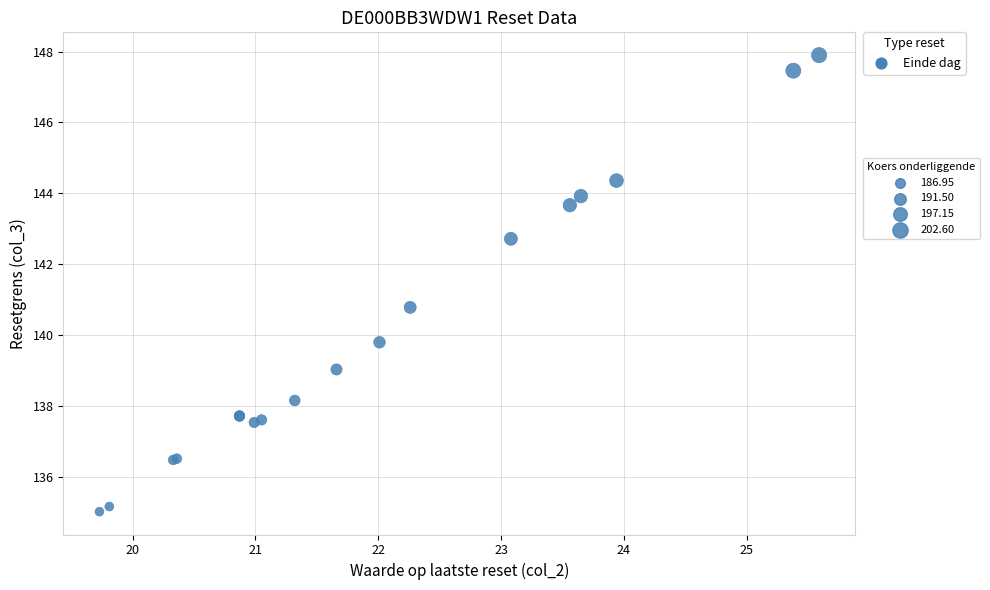

What Y value in the scatter plot is closest to 141?

140.8